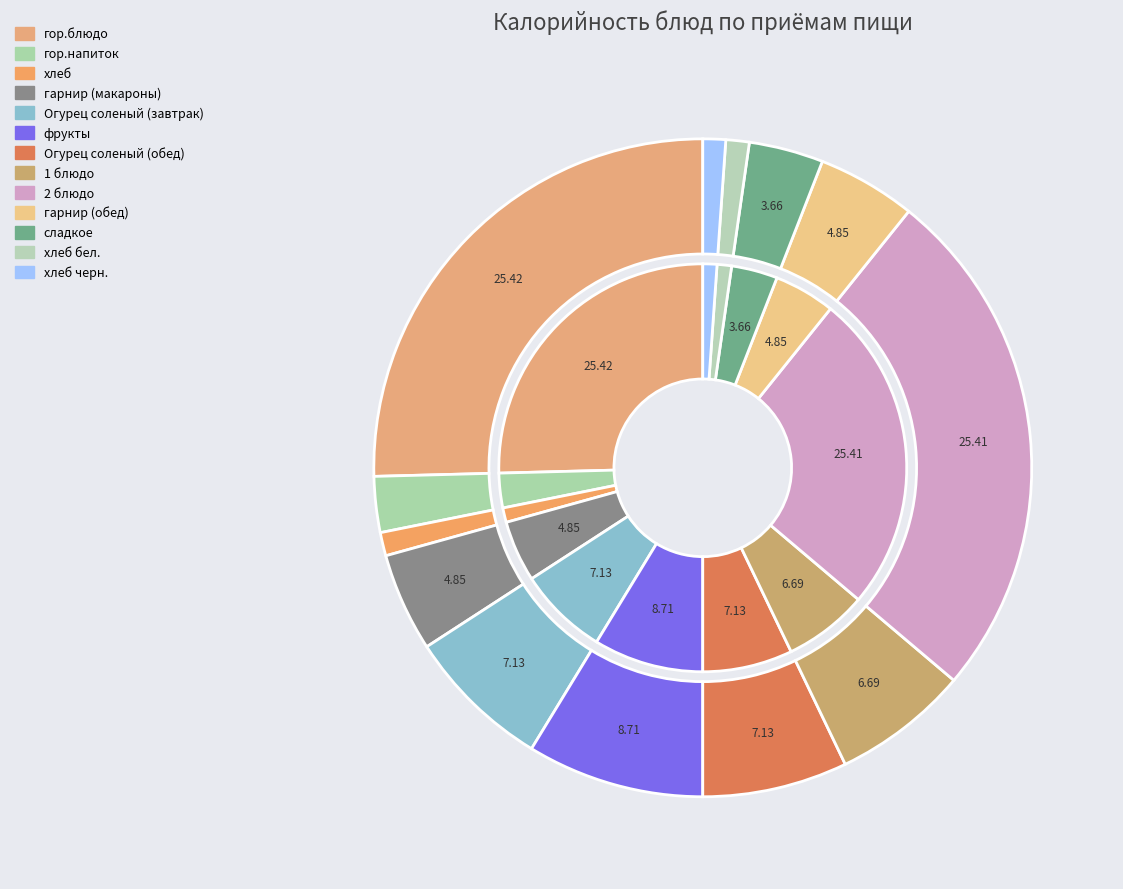

Rank the categories by value from highest to lowest.

гор.блюдо, 2 блюдо, фрукты, Огурец соленый (завтрак), Огурец соленый (обед), 1 блюдо, гарнир (макароны), гарнир (обед), сладкое, гор.напиток, хлеб, хлеб бел., хлеб черн.